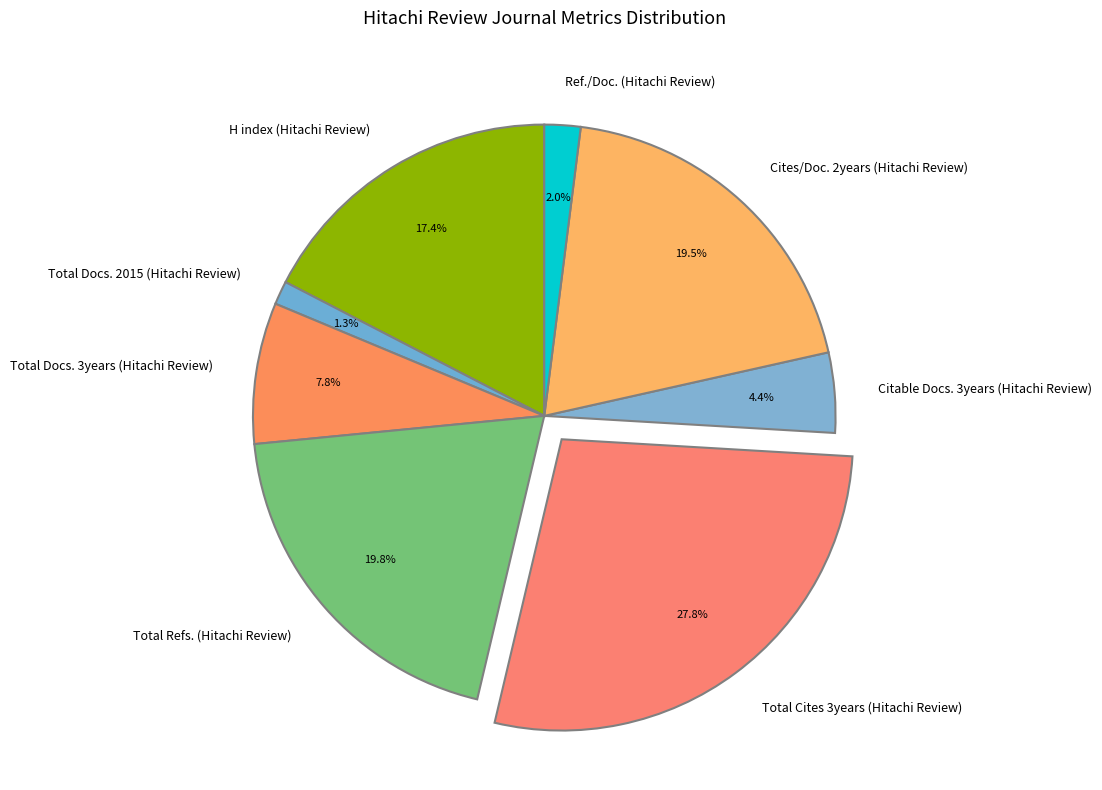

Is there a majority slice in this chart?

No